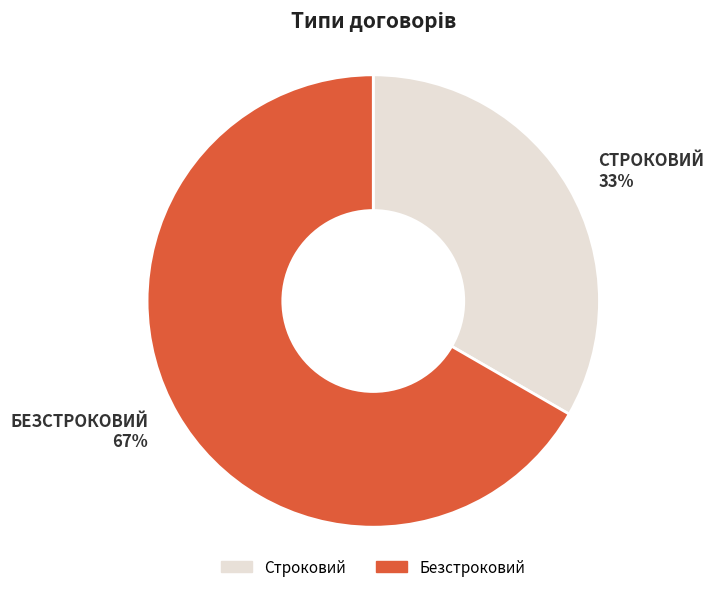

To the nearest percent, what is the combined percentage of Строковий and Безстроковий?

100%